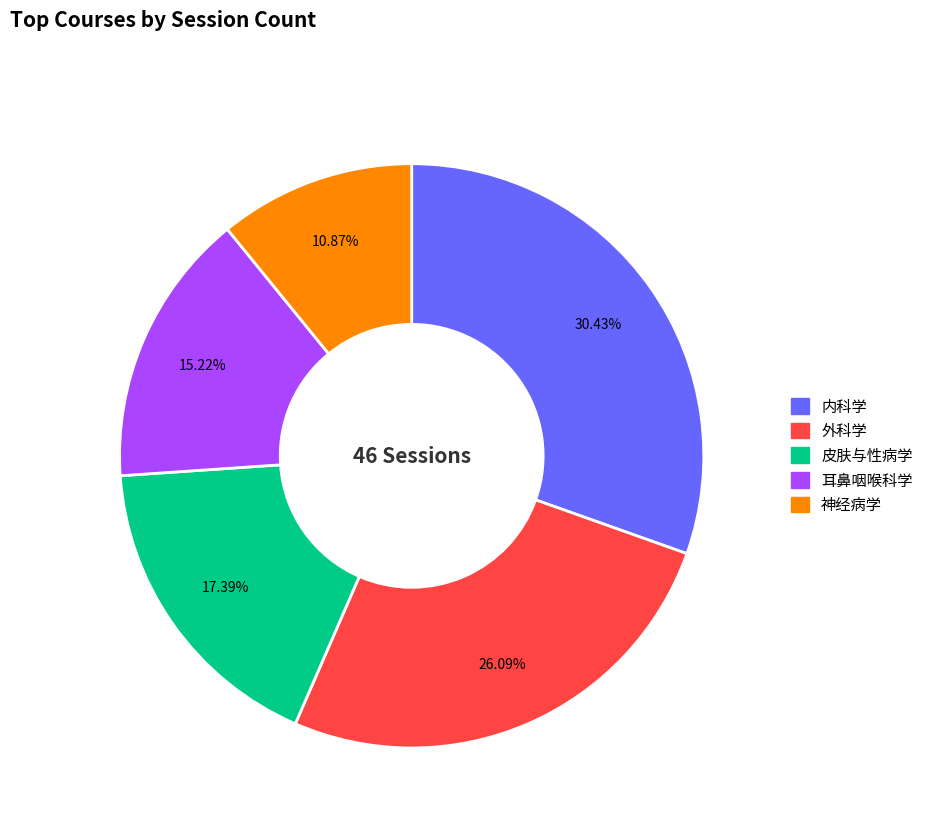

Is it true that 皮肤与性病学 is 17% of the pie?

True